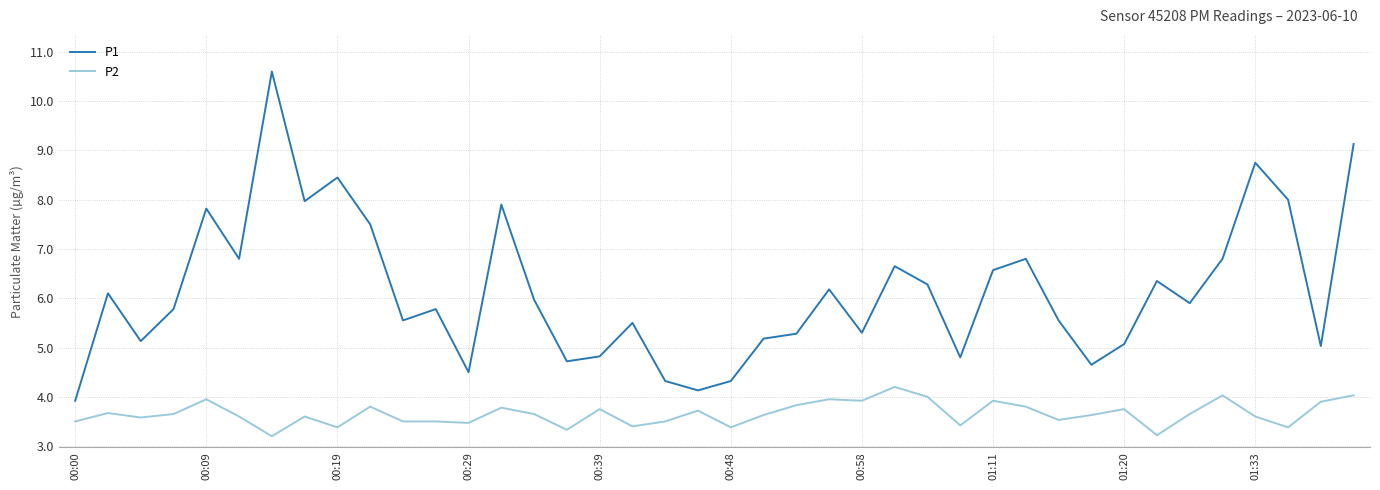

True or false: P2 and P1 intersect in this chart.

False